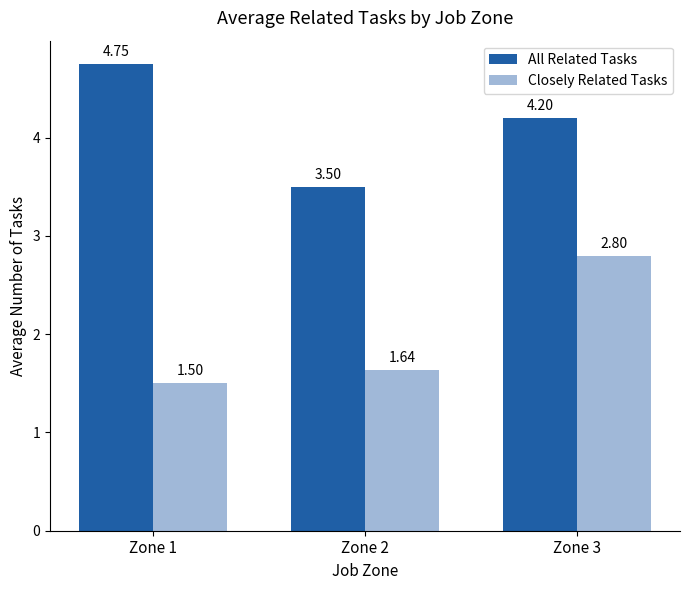

Rank the categories by Closely Related Tasks value from highest to lowest.

Zone 3, Zone 2, Zone 1